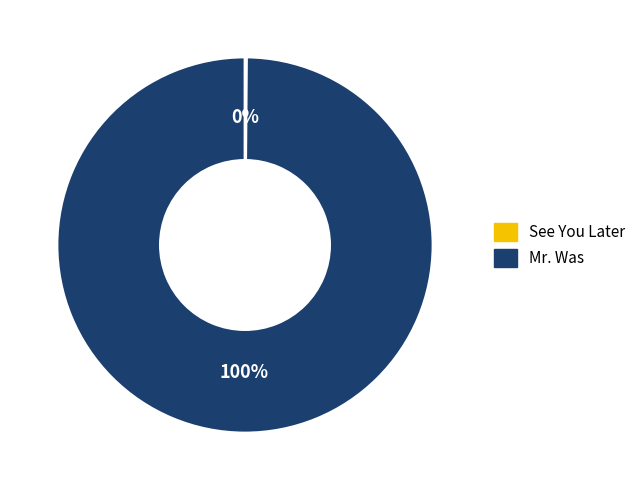

Which category has the biggest portion of the pie?

Mr. Was